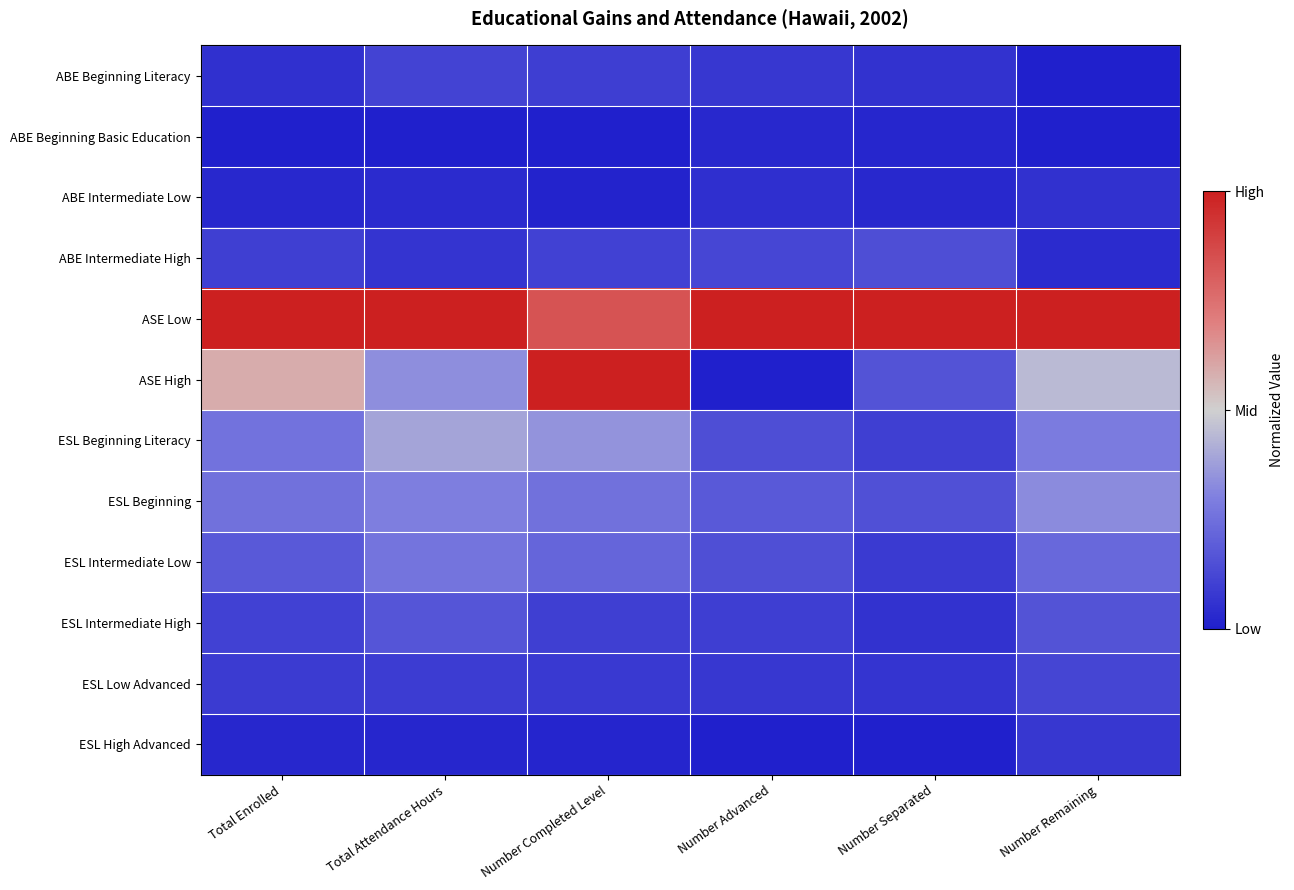

What is the maximum value shown in the chart?

1.0